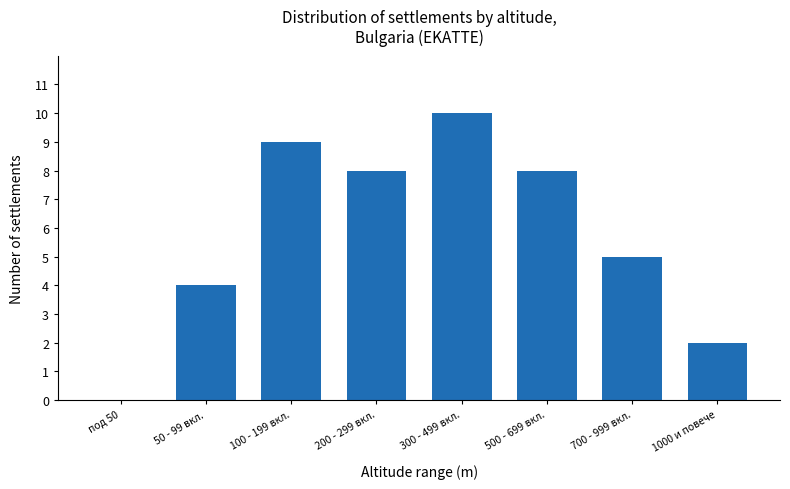

Reading left to right, transcribe all the data shown in this chart.

под 50=0	50 - 99 вкл.=4	100 - 199 вкл.=9	200 - 299 вкл.=8	300 - 499 вкл.=10	500 - 699 вкл.=8	700 - 999 вкл.=5	1000 и повече=2